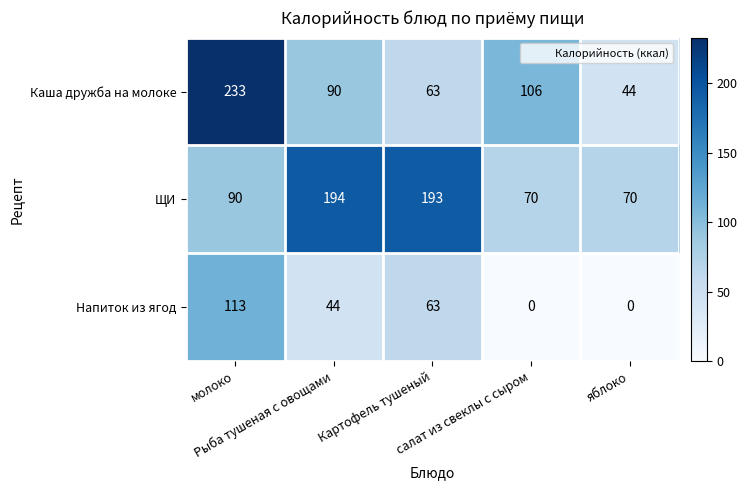

What is the maximum value shown in the chart?

233